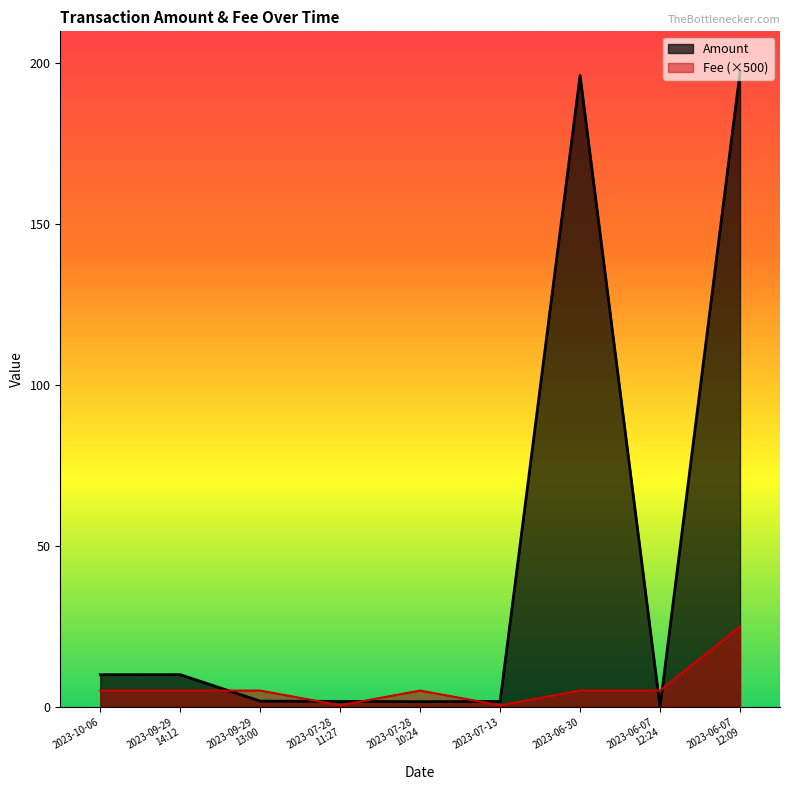

Which label corresponds to the smallest value in the chart?

2023-06-07
12:24